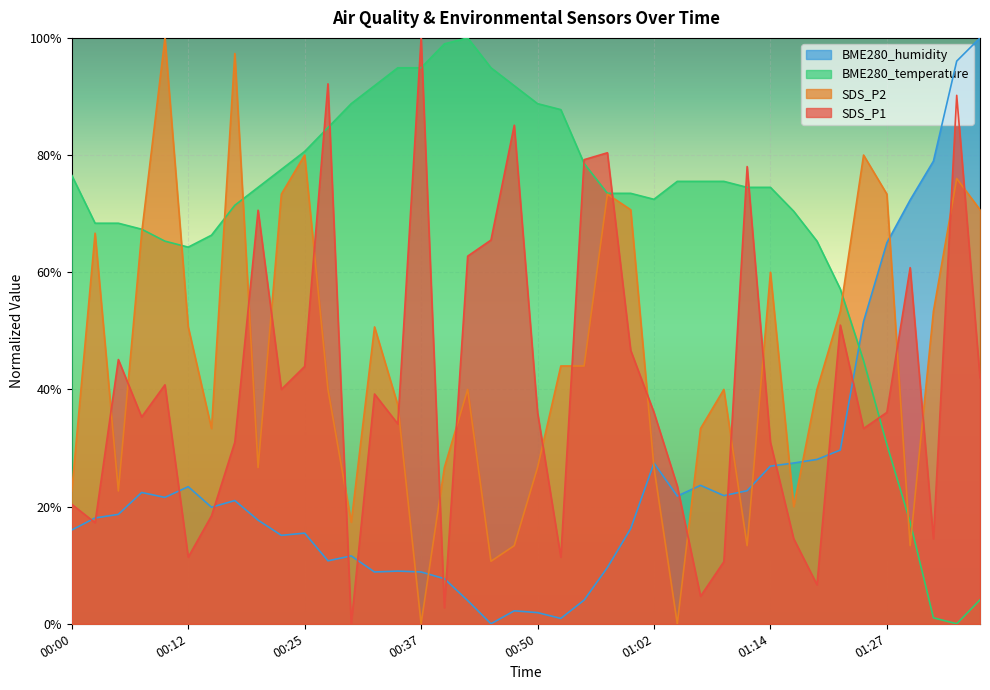

Reading left to right, extract all data points from this chart.

SDS_P1: 00:00=20.4	00:02=17.3	00:04=45.1	00:07=35.3	00:09=40.8	00:12=11.4	00:14=18.4	00:17=31.0	00:20=70.6	00:22=40.0	00:25=43.9	00:27=92.2	00:30=0.0	00:32=39.2	00:35=34.1	00:37=100.0	00:40=2.7	00:42=62.7	00:45=65.5	00:47=85.1	00:50=36.1	00:52=11.4	00:54=79.2	00:57=80.4	00:59=46.7	01:02=36.1	01:04=23.5	01:07=4.7	01:09=10.6	01:12=78.0	01:14=31.0	01:17=14.5	01:19=6.7	01:22=51.0	01:24=33.3	01:27=36.1	01:29=60.8	01:32=14.5	01:34=90.2	01:37=42.0
SDS_P2: 00:00=22.7	00:02=66.7	00:04=22.7	00:07=66.7	00:09=100.0	00:12=50.7	00:14=33.3	00:17=97.3	00:20=26.7	00:22=73.3	00:25=80.0	00:27=40.0	00:30=17.3	00:32=50.7	00:35=37.3	00:37=0.0	00:40=26.7	00:42=40.0	00:45=10.7	00:47=13.3	00:50=26.7	00:52=44.0	00:54=44.0	00:57=73.3	00:59=70.7	01:02=26.7	01:04=0.0	01:07=33.3	01:09=40.0	01:12=13.3	01:14=60.0	01:17=20.0	01:19=40.0	01:22=53.3	01:24=80.0	01:27=73.3	01:29=13.3	01:32=53.3	01:34=76.0	01:37=70.7
BME280_temperature: 00:00=76.5	00:02=68.4	00:04=68.4	00:07=67.3	00:09=65.3	00:12=64.3	00:14=66.3	00:17=71.4	00:20=74.5	00:22=77.6	00:25=80.6	00:27=84.7	00:30=88.8	00:32=91.8	00:35=94.9	00:37=94.9	00:40=99.0	00:42=100.0	00:45=94.9	00:47=91.8	00:50=88.8	00:52=87.8	00:54=78.6	00:57=73.5	00:59=73.5	01:02=72.4	01:04=75.5	01:07=75.5	01:09=75.5	01:12=74.5	01:14=74.5	01:17=70.4	01:19=65.3	01:22=57.1	01:24=44.9	01:27=30.6	01:29=17.3	01:32=1.0	01:34=0.0	01:37=4.1
BME280_humidity: 00:00=16.0	00:02=18.1	00:04=18.7	00:07=22.4	00:09=21.6	00:12=23.4	00:14=19.9	00:17=21.0	00:20=17.7	00:22=15.1	00:25=15.5	00:27=10.7	00:30=11.6	00:32=8.8	00:35=9.0	00:37=8.8	00:40=7.7	00:42=4.0	00:45=0.0	00:47=2.2	00:50=1.9	00:52=0.9	00:54=4.0	00:57=9.6	00:59=16.2	01:02=27.4	01:04=21.8	01:07=23.6	01:09=21.9	01:12=22.7	01:14=26.9	01:17=27.4	01:19=28.0	01:22=29.6	01:24=51.6	01:27=65.0	01:29=72.3	01:32=79.0	01:34=96.0	01:37=100.0